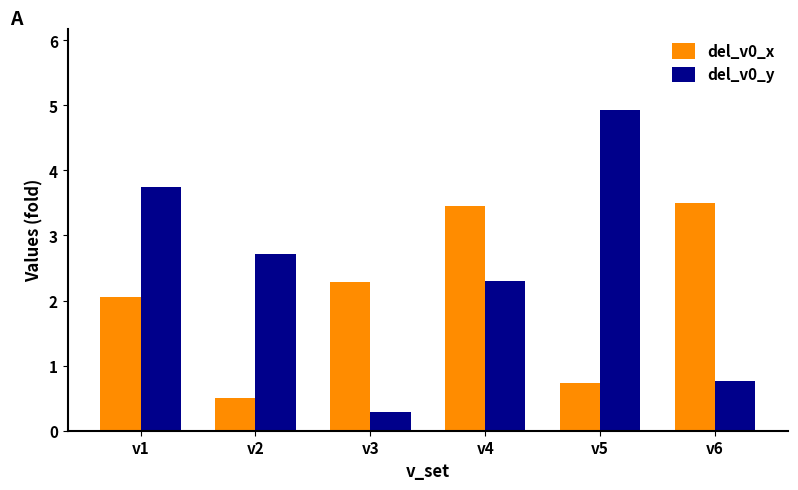

What is the difference between the maximum and minimum values in the del_v0_y series?

4.7